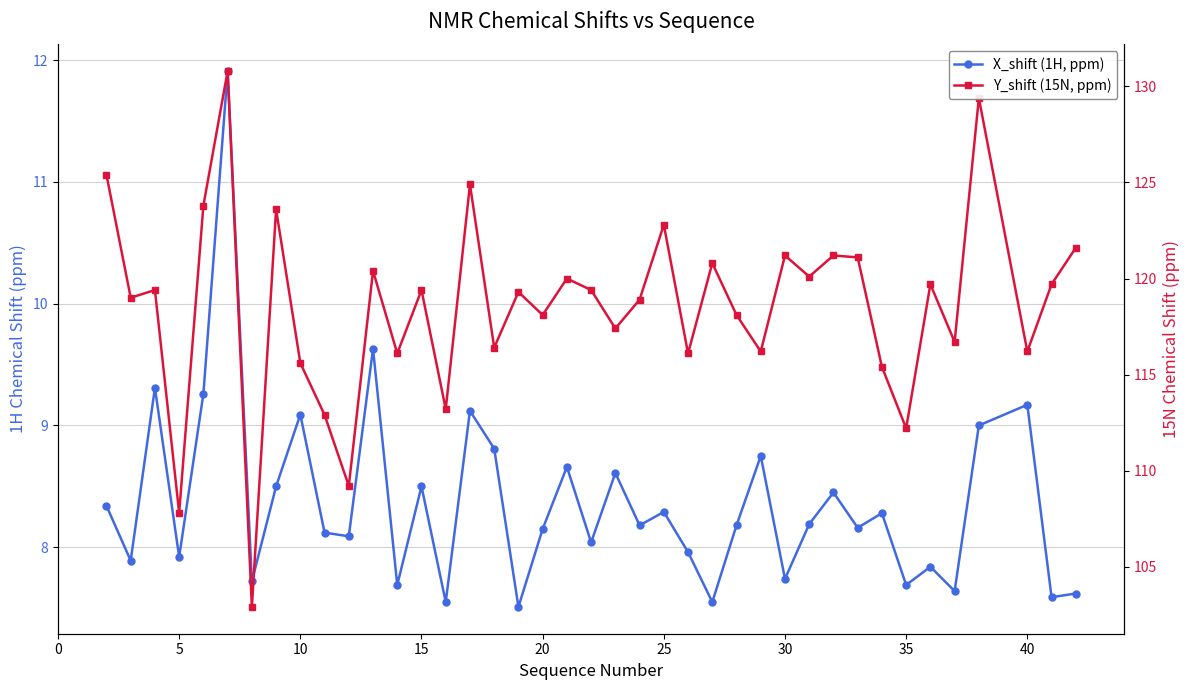

Rank the series by their maximum value, from highest to lowest.

Y_shift (15N, ppm), X_shift (1H, ppm)